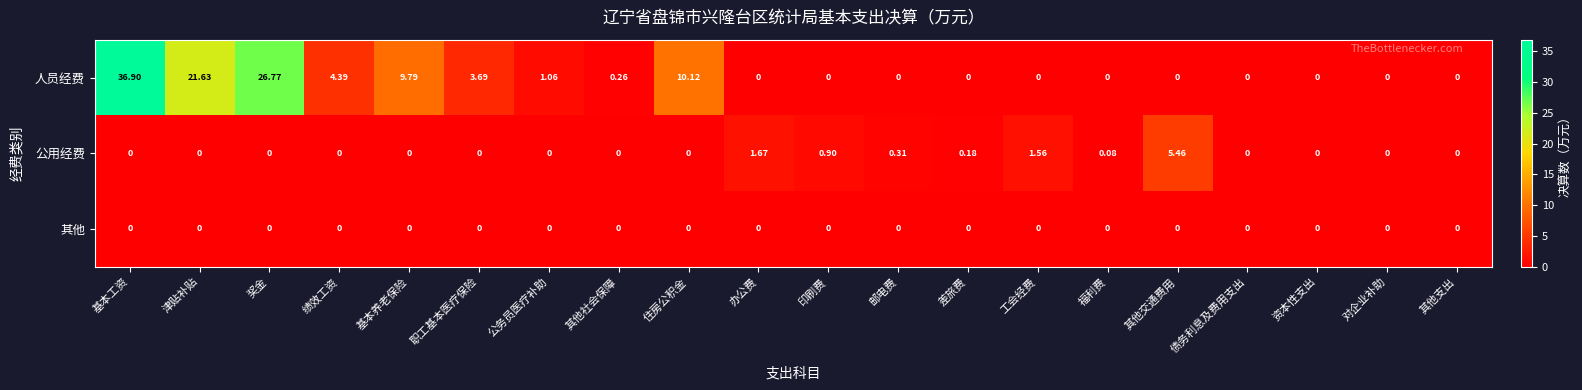

Where is 人员经费 nearest to the value 18?

津贴补贴